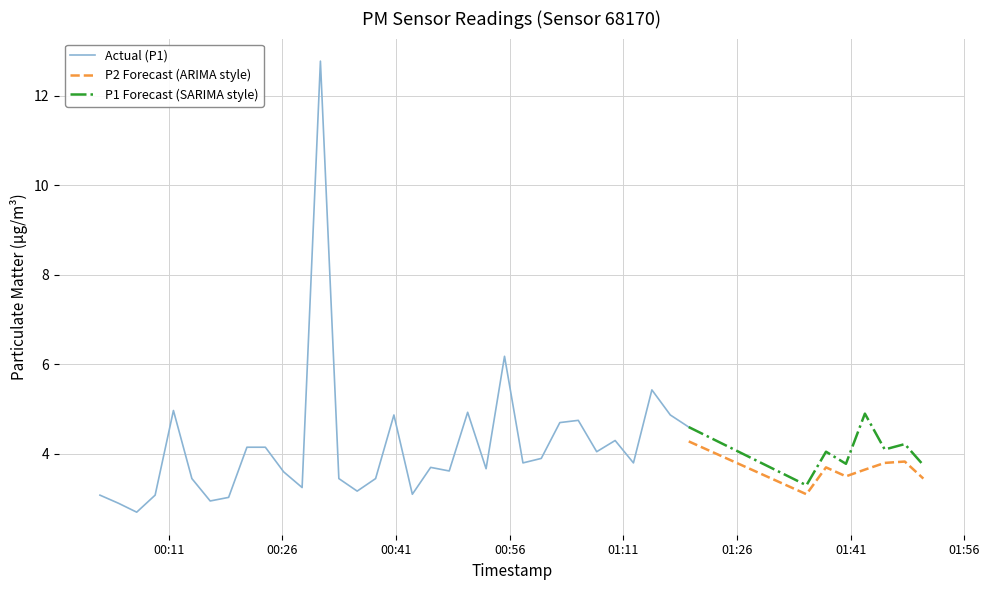

True or false: P1 has a value of 7.0 at 2023-05-10T00:40:43.

False